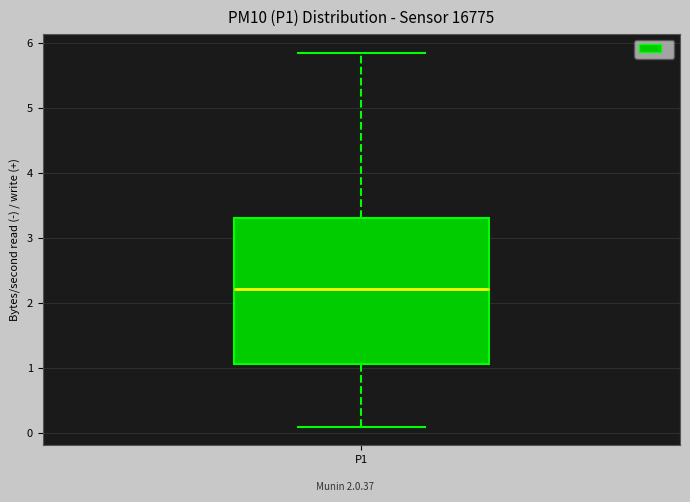

Where is the lower edge of the box for P1 on the y-axis? The values are not printed on the chart, so give them approximately, as read against the axis.

1.1